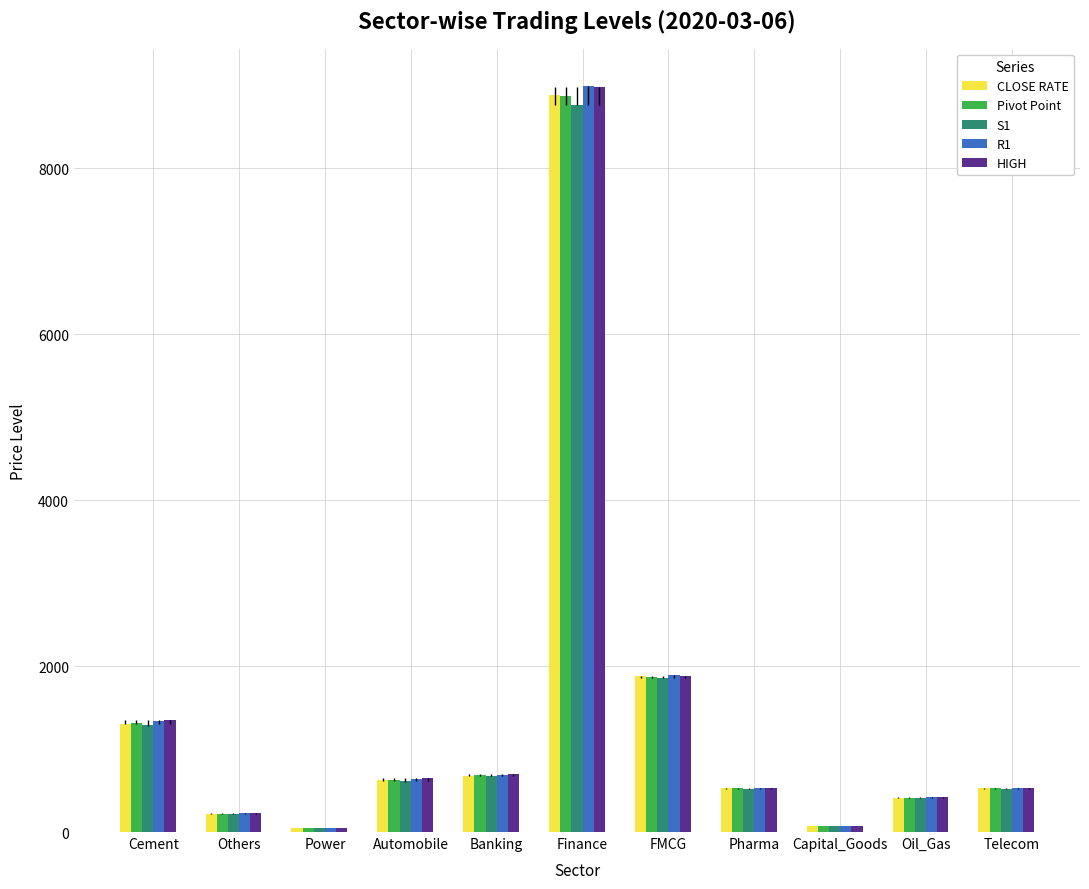

Does the chart contain stacked bars?

No